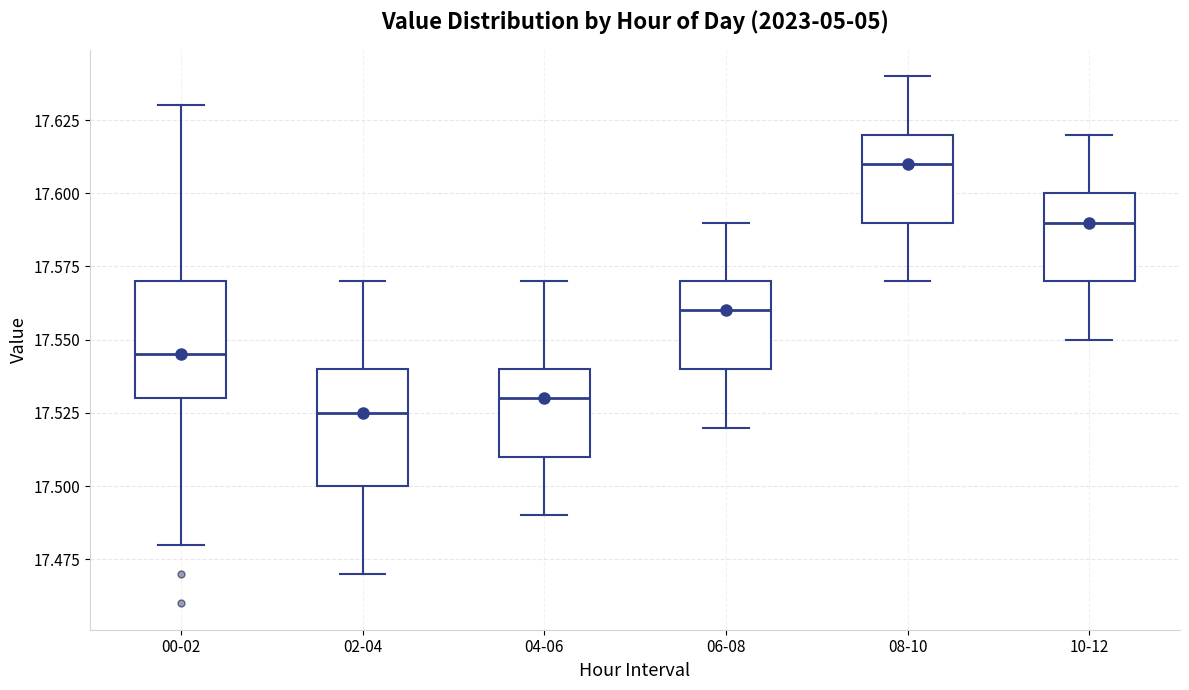

Reading left to right, transcribe this box plot: for each box, give where its median line is, the range the box spans, and where its two whiskers end, as read against the y-axis. The values are not printed on the chart, so give them approximately, as read against the axis.

00-02: median 17.545, box 17.530 to 17.570, whiskers 17.480 to 17.630
02-04: median 17.525, box 17.500 to 17.540, whiskers 17.470 to 17.570
04-06: median 17.530, box 17.510 to 17.540, whiskers 17.490 to 17.570
06-08: median 17.560, box 17.540 to 17.570, whiskers 17.520 to 17.590
08-10: median 17.610, box 17.590 to 17.620, whiskers 17.570 to 17.640
10-12: median 17.590, box 17.570 to 17.600, whiskers 17.550 to 17.620